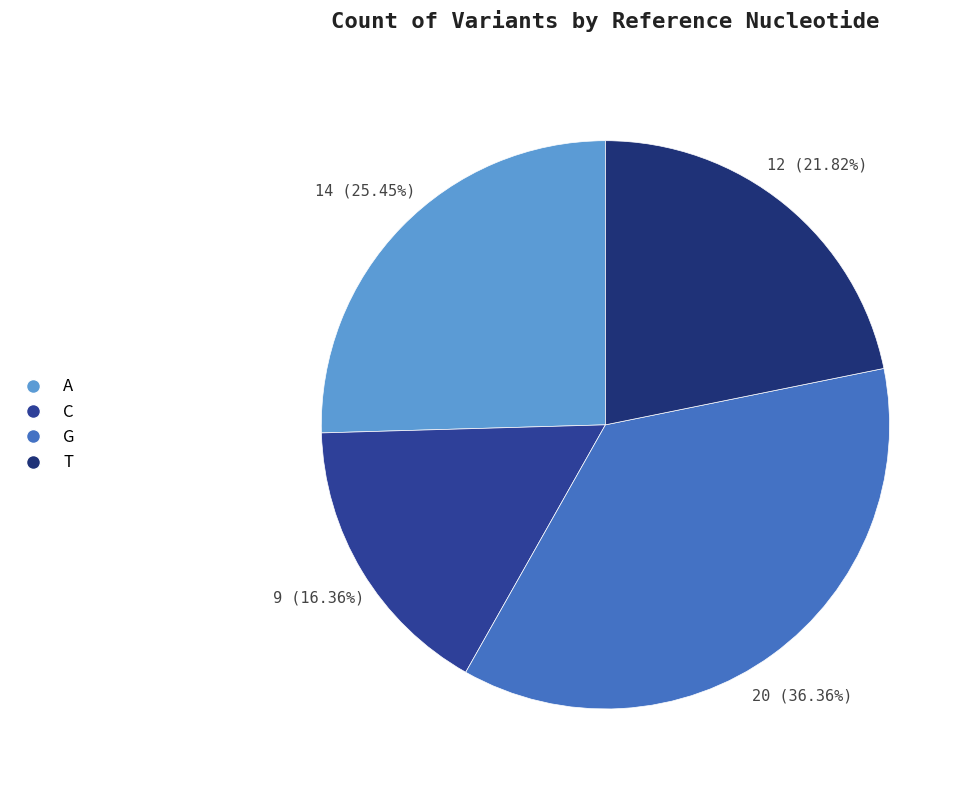

Is it true that G is 29% of the pie?

False